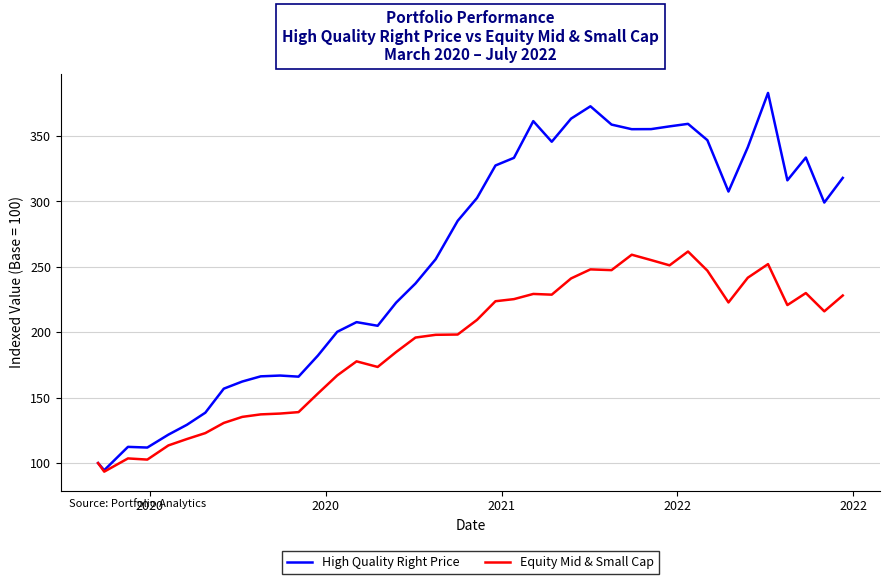

What is the highest value of the Equity Mid & Small Cap series?

261.7